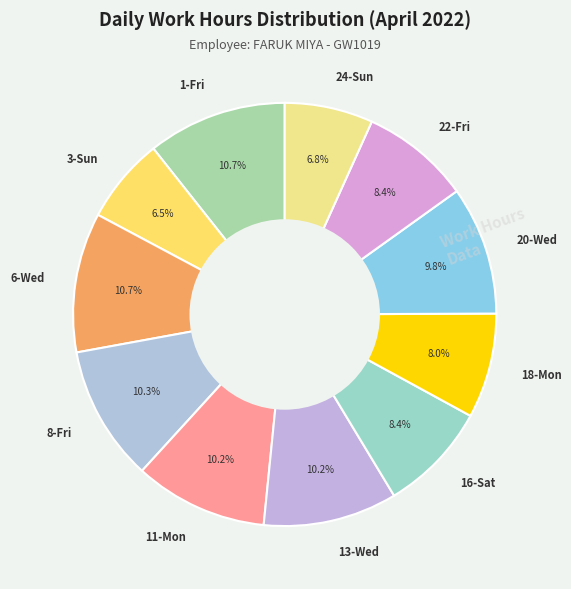

Is there a majority slice in this chart?

No